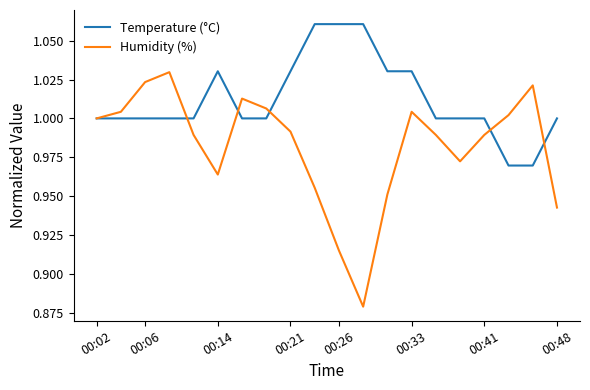

Which series has the largest range (max minus min)?

Humidity (%)